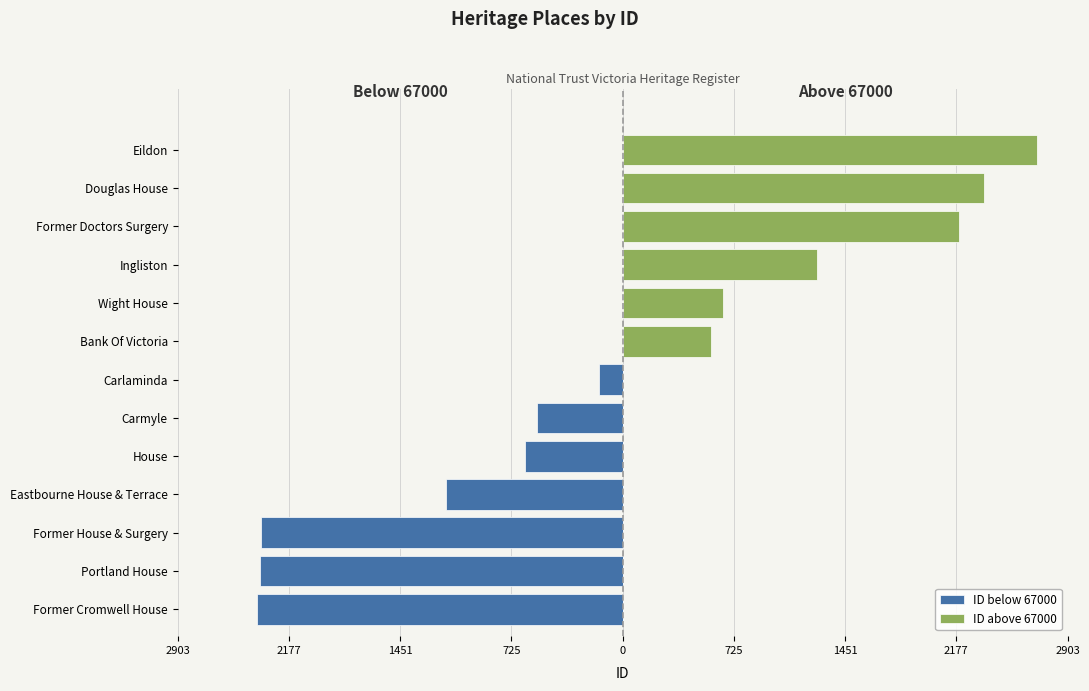

The value of ID above 67000 at Former Doctors Surgery is 2197. True or false?

True